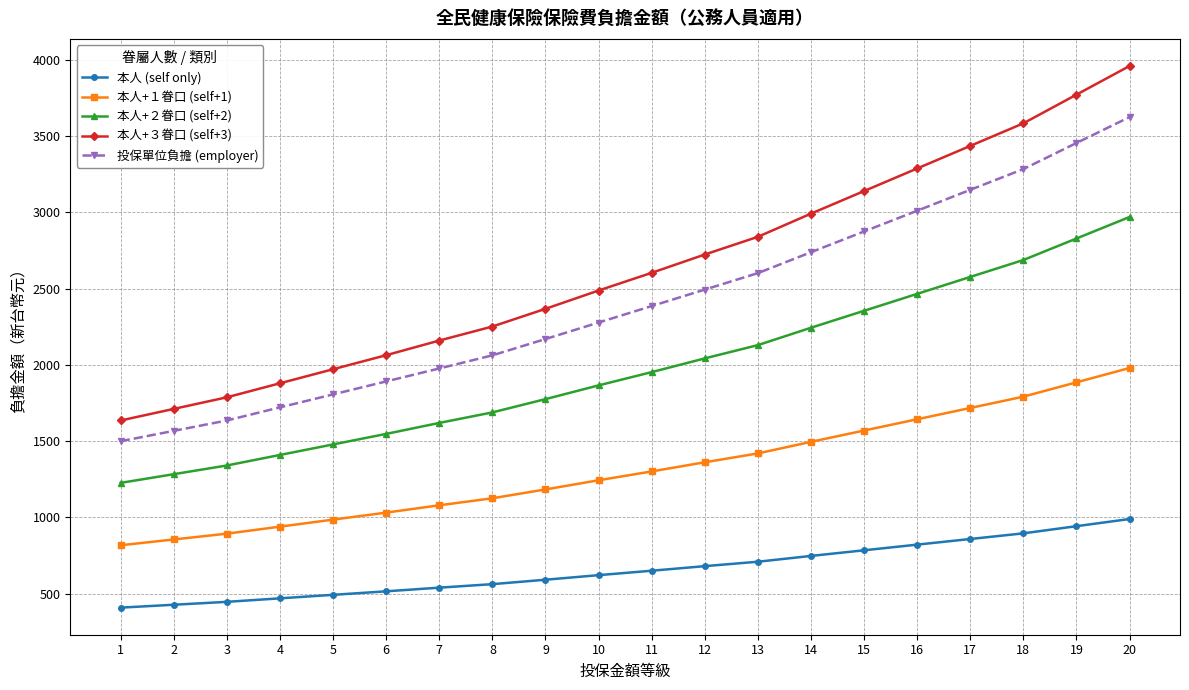

True or false: 本人+２眷口 (self+2) and 本人+３眷口 (self+3) intersect in this chart.

False